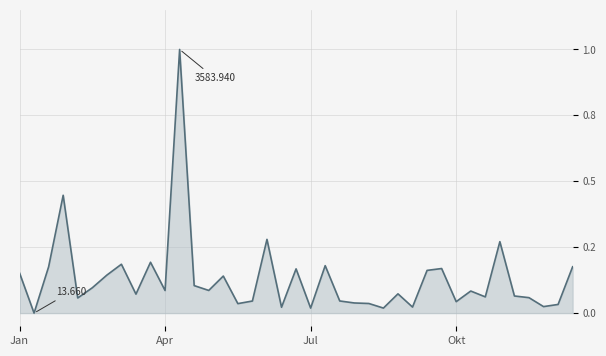

Reading left to right, what are all the values shown in this chart?

0.2	0.0	0.2	0.4	0.1	0.1	0.1	0.2	0.1	0.2	0.1	1.0	0.1	0.1	0.1	0.0	0.0	0.3	0.0	0.2	0.0	0.2	0.0	0.0	0.0	0.0	0.1	0.0	0.2	0.2	0.0	0.1	0.1	0.3	0.1	0.1	0.0	0.0	0.2